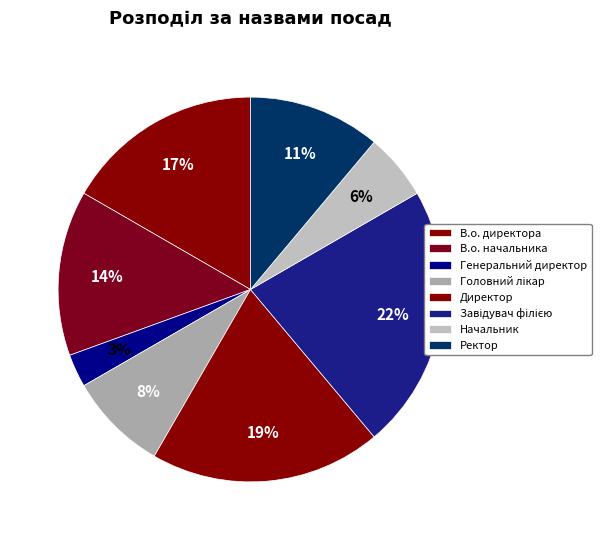

How many slices are in this pie chart?

8